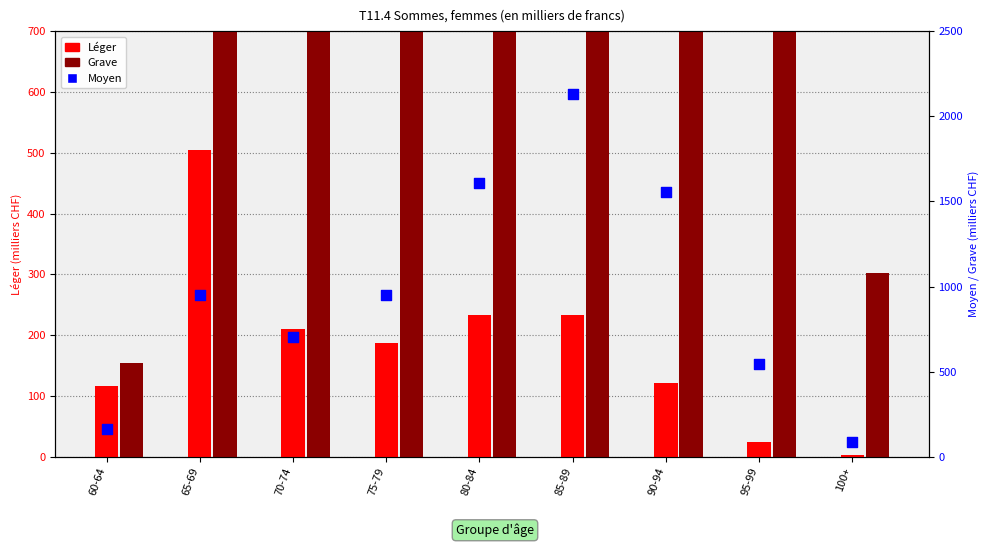

Which series contains the lowest Y value?

Léger